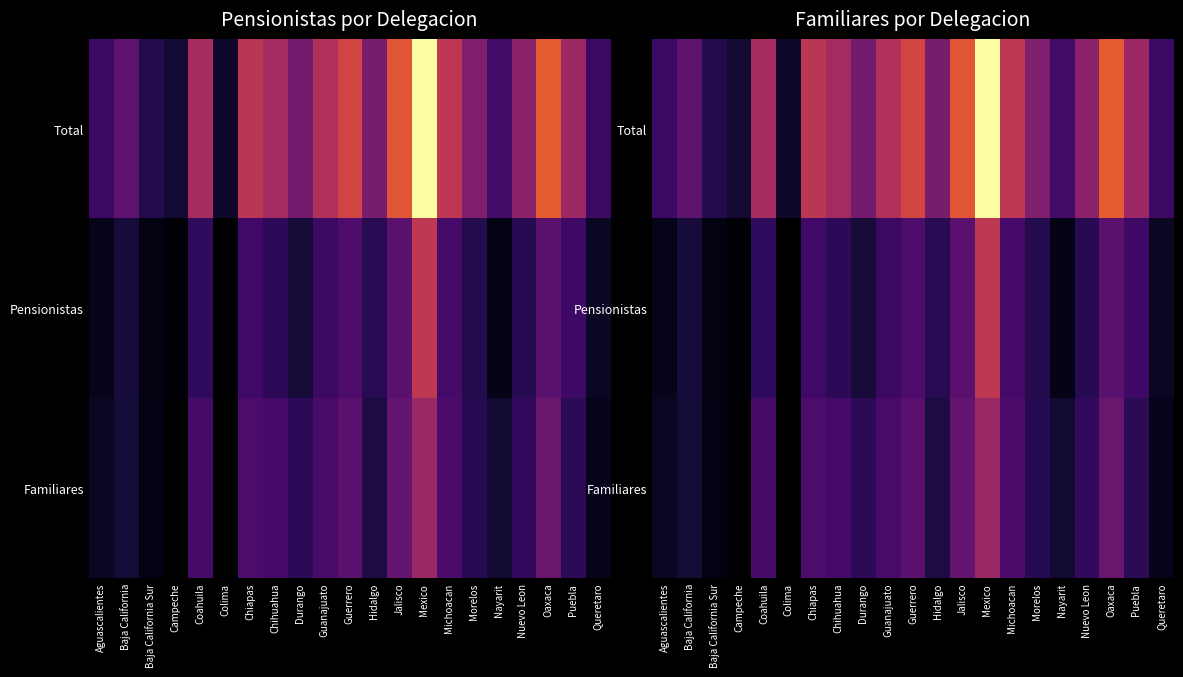

What is the maximum value for Pensionistas?

71700